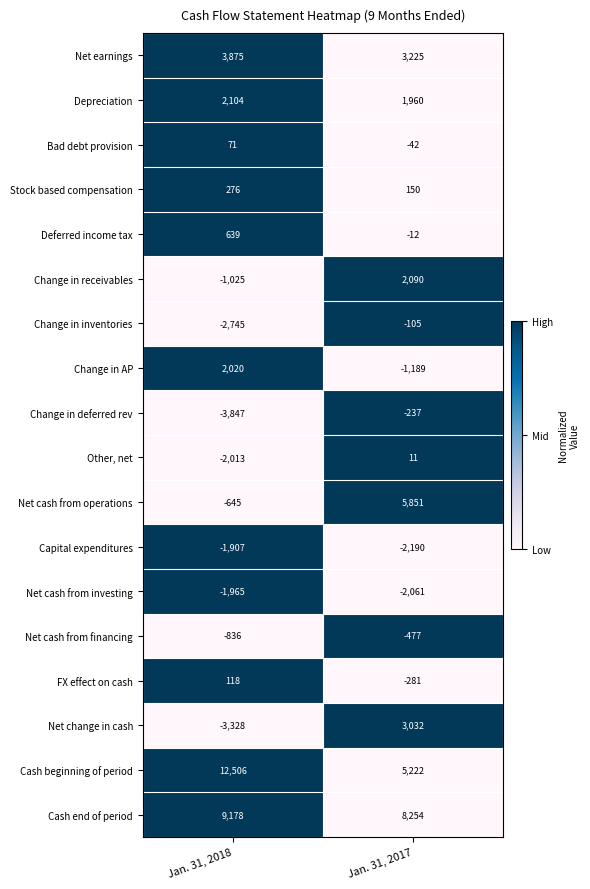

Which series has the widest spread of values?

Cash beginning of period